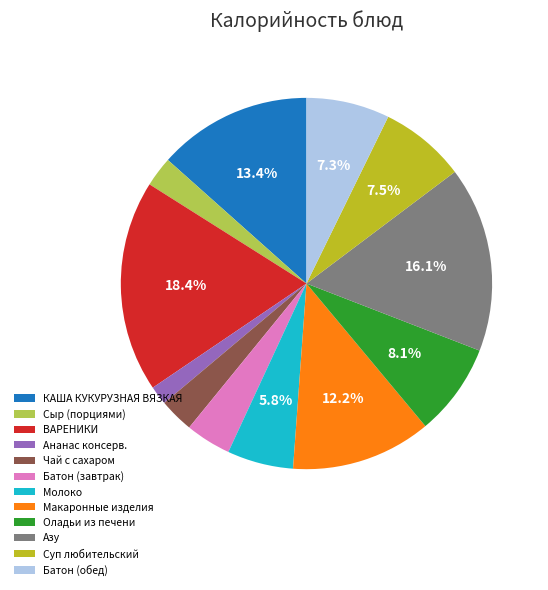

Which has a higher value, Суп любительский or Молоко?

Суп любительский